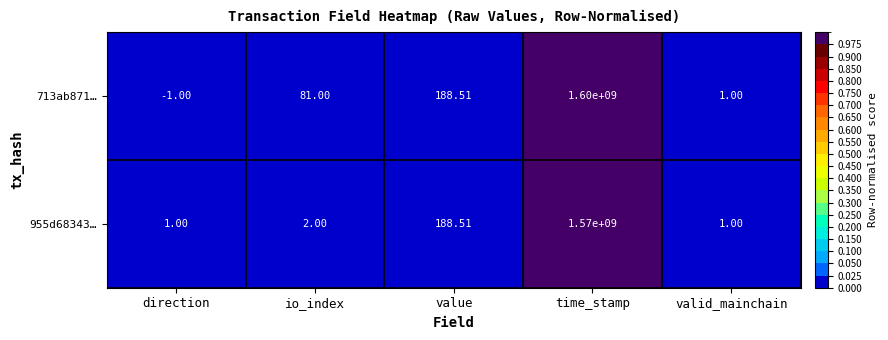

Which category has the lowest value in the 713ab871… series?

direction